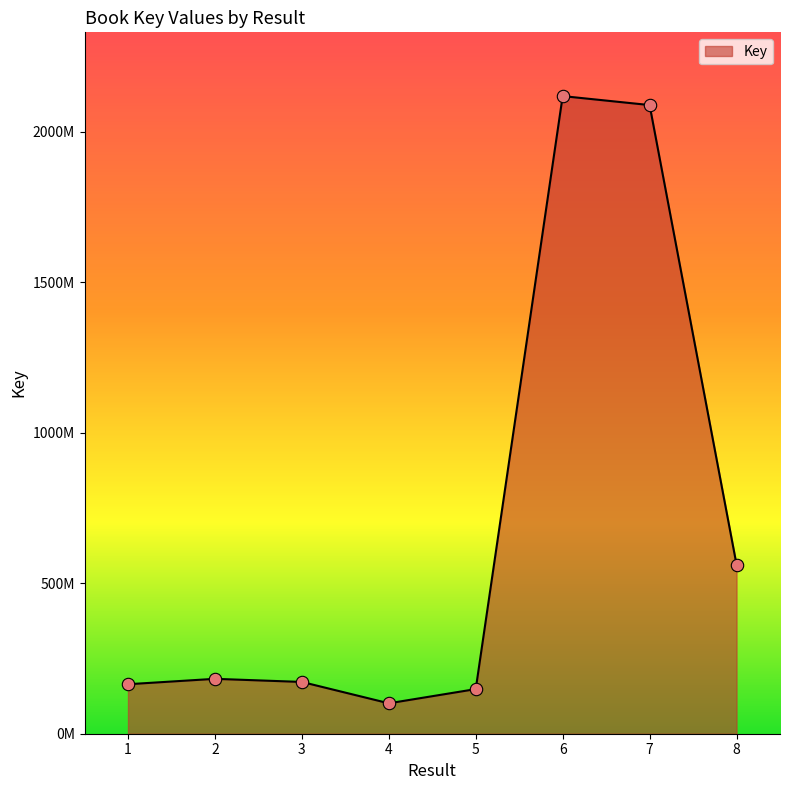

What is the change in value from 1 to 4?

-63367860